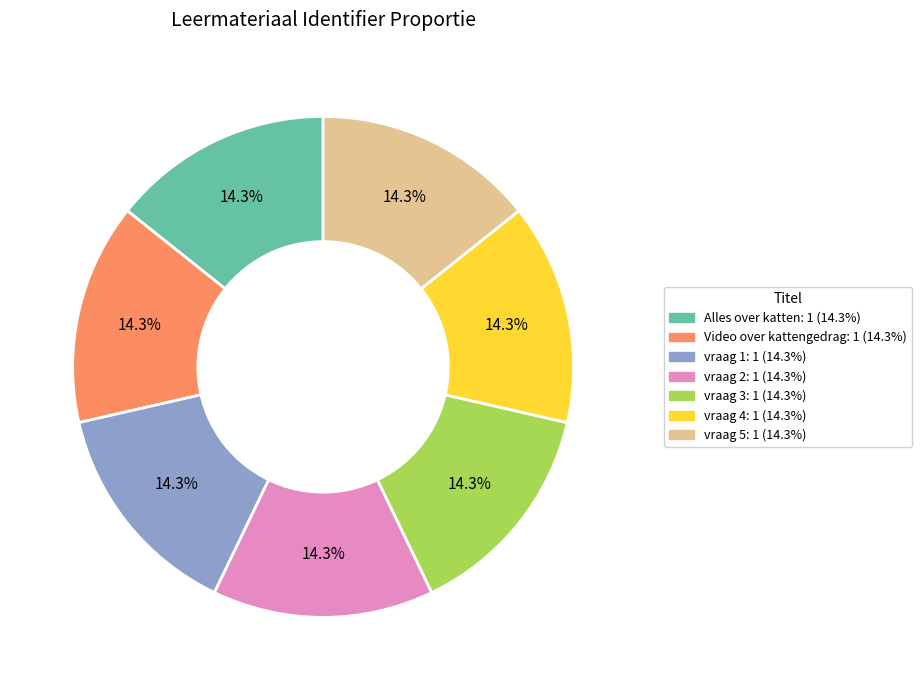

What percentage is the vraag 1 slice, to the nearest percent?

14%